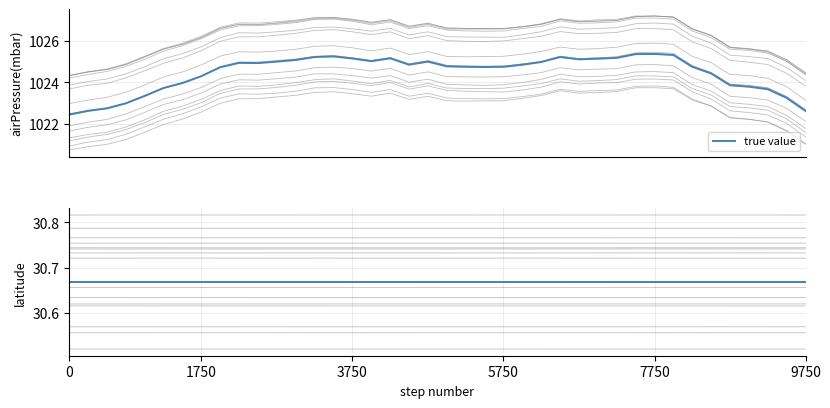

Is it true that the value at 2024-02-01T04:30 is 1024.9?

True